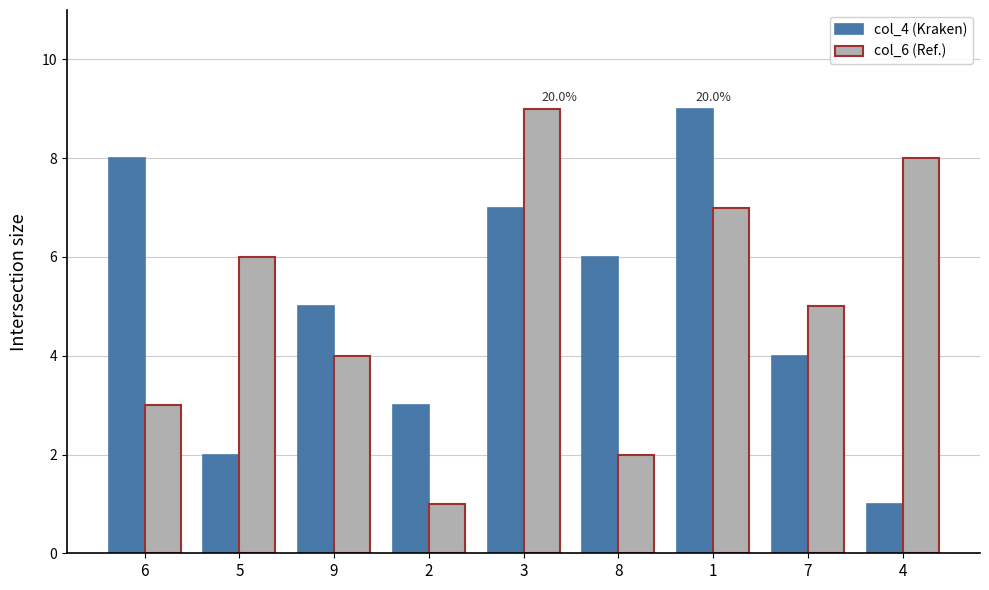

Between 2 and 4, which series saw the biggest shift?

col_6 (Ref.)